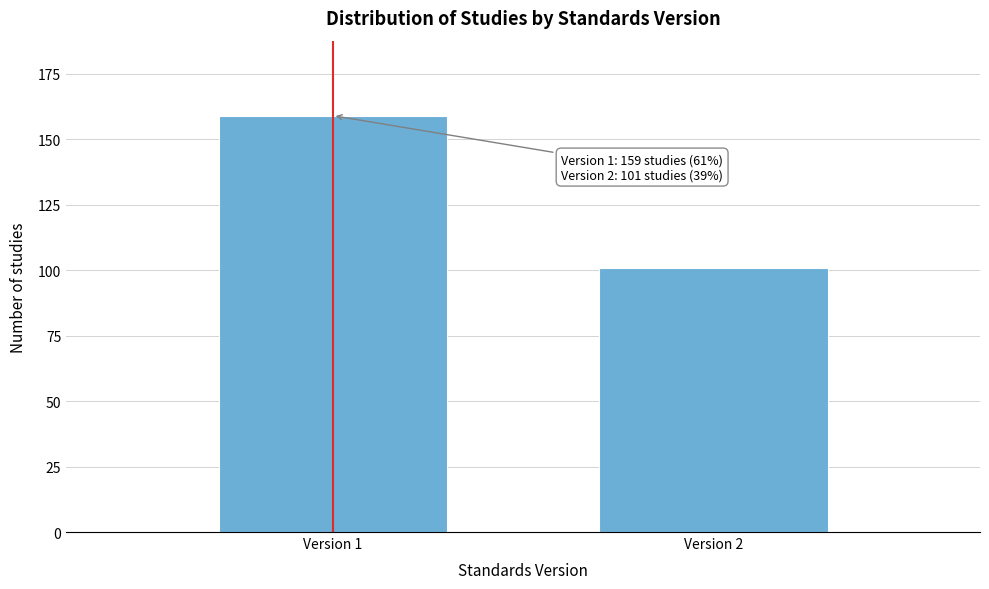

Reading left to right, what are all the values shown in this chart?

159	101